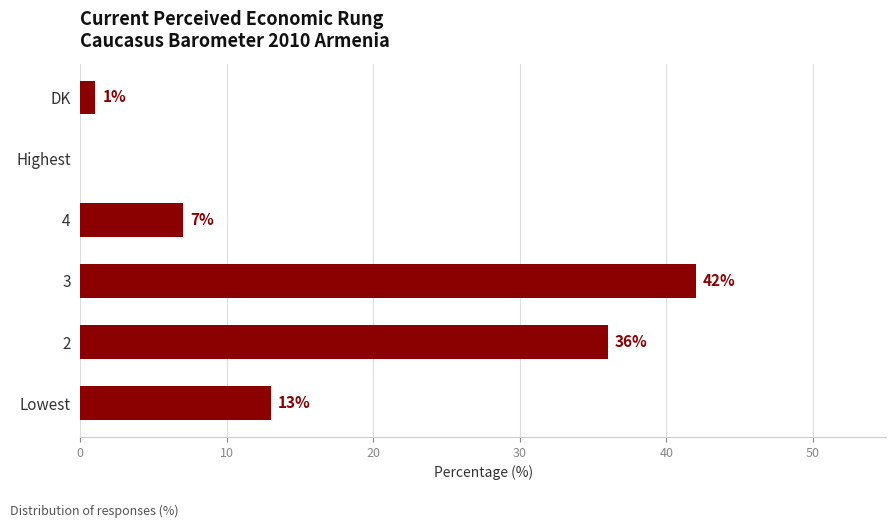

What is the sum of the values at DK and 4?

8